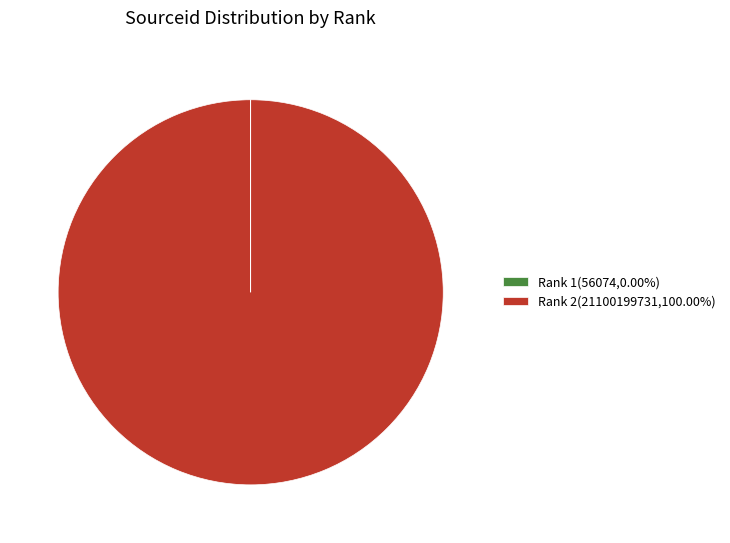

Does any single category account for the majority?

Yes